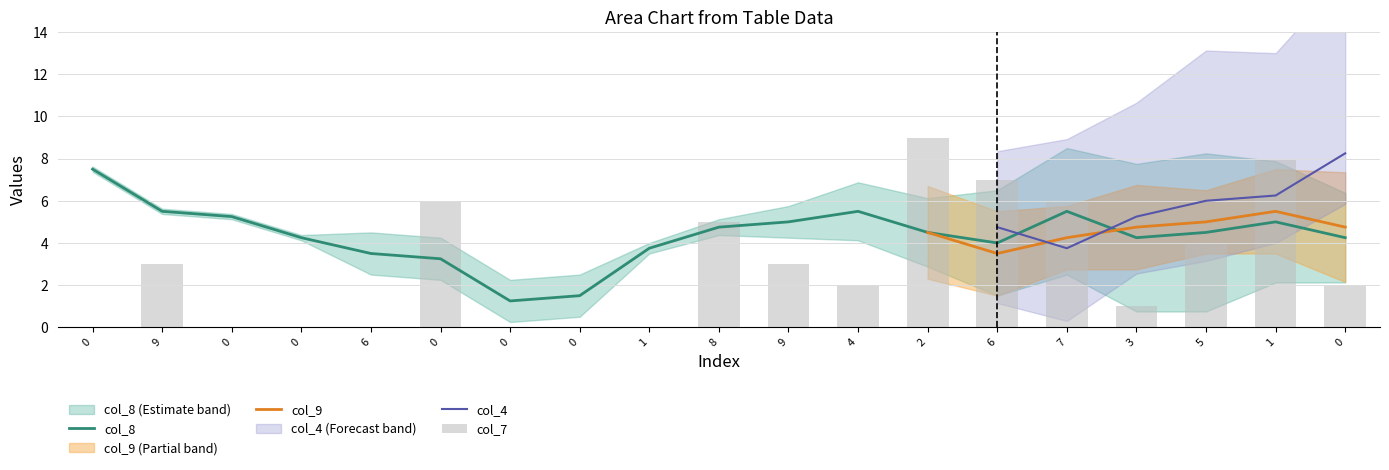

True or false: col_3 has a value of 0 at 2.

False